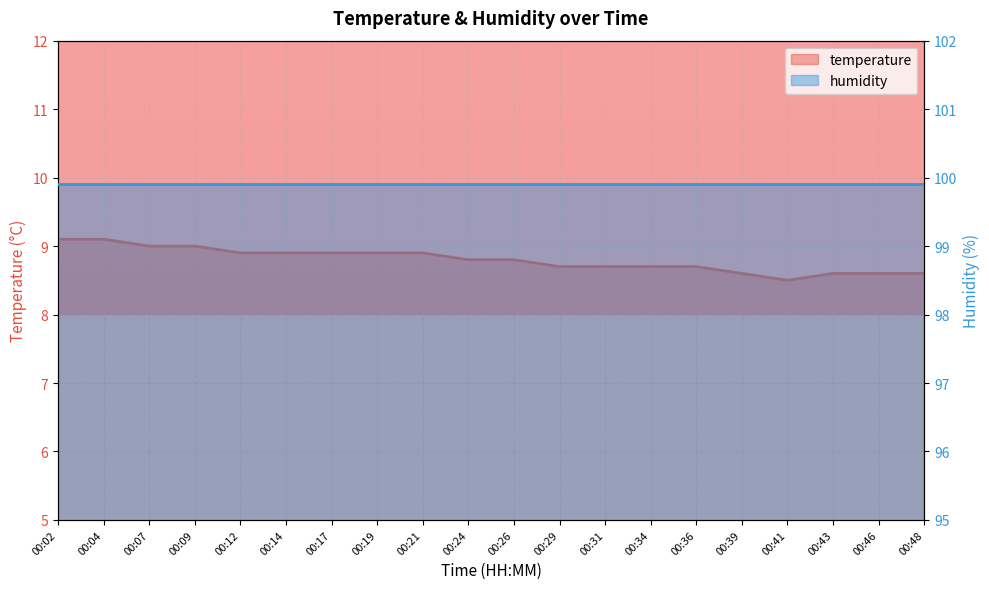

Reading right to left, extract all data points from this chart.

00:48=8.6	00:46=8.6	00:43=8.6	00:41=8.5	00:39=8.6	00:36=8.7	00:34=8.7	00:31=8.7	00:29=8.7	00:26=8.8	00:24=8.8	00:21=8.9	00:19=8.9	00:17=8.9	00:14=8.9	00:12=8.9	00:09=9.0	00:07=9.0	00:04=9.1	00:02=9.1